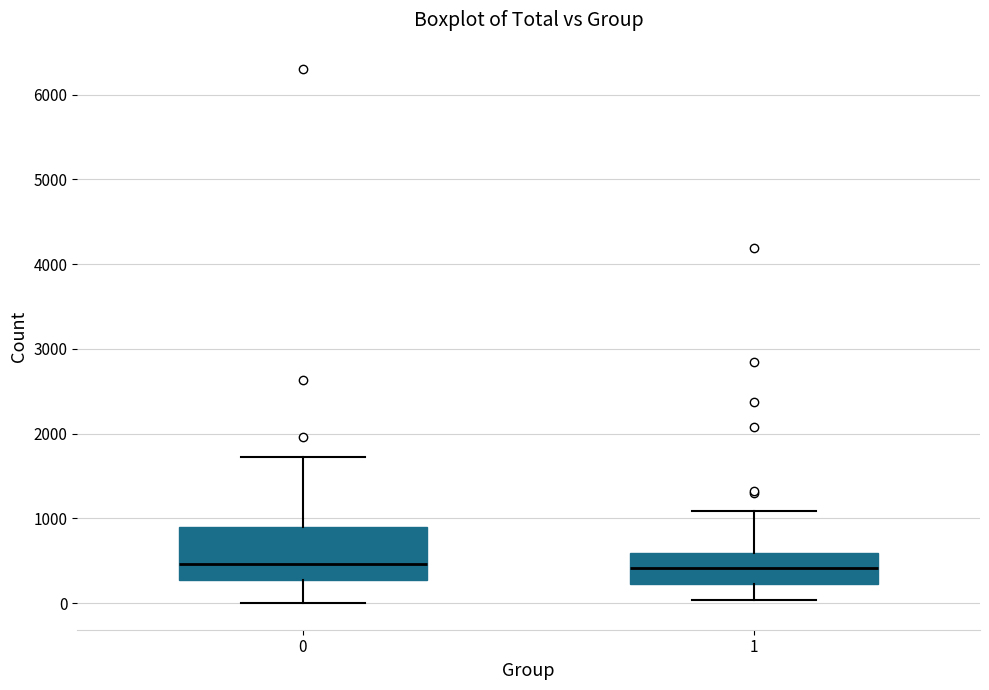

Reading left to right, transcribe this box plot: for each box, give where its median line is, the range the box spans, and where its two whiskers end, as read against the y-axis. The values are not printed on the chart, so give them approximately, as read against the axis.

0: median 500, box 300 to 900, whiskers 0 to 1700
1: median 400, box 200 to 600, whiskers 0 to 1100